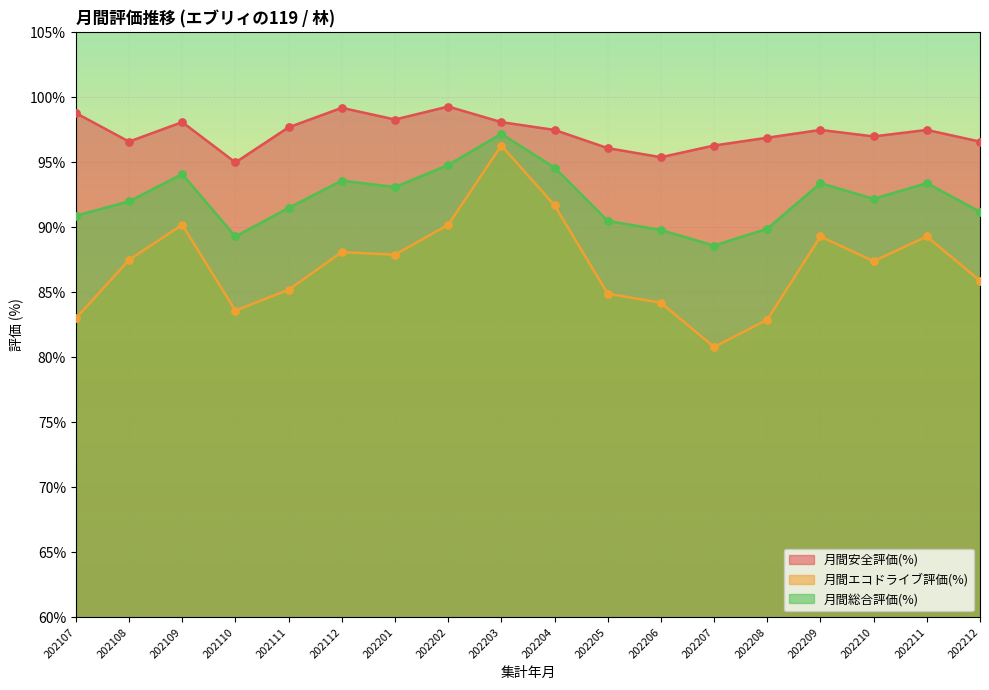

At how many categories does at least one series exceed 84?

18